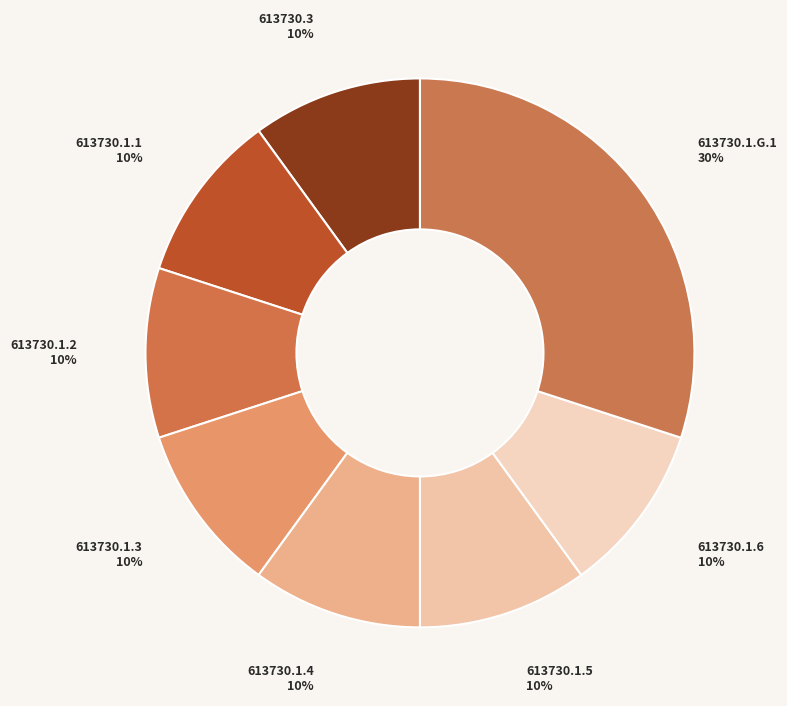

To the nearest percent, what is the difference between the largest and smallest slice percentages?

20%